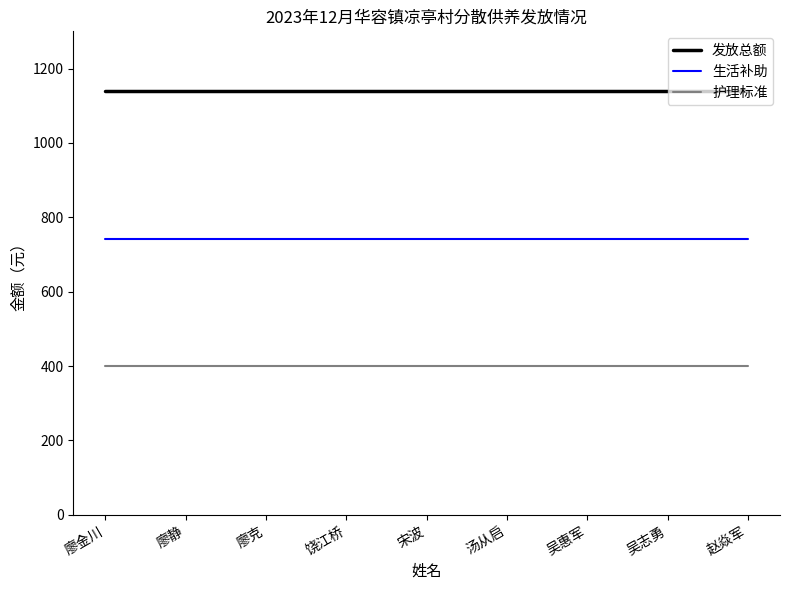

What is the minimum value for 发放总额?

1140